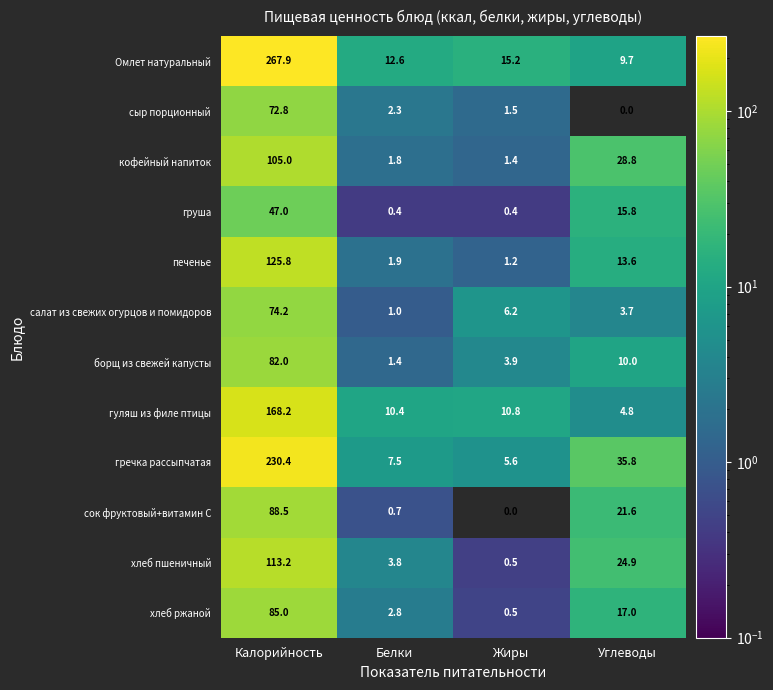

What is the approximate value of груша at Жиры?

0.4